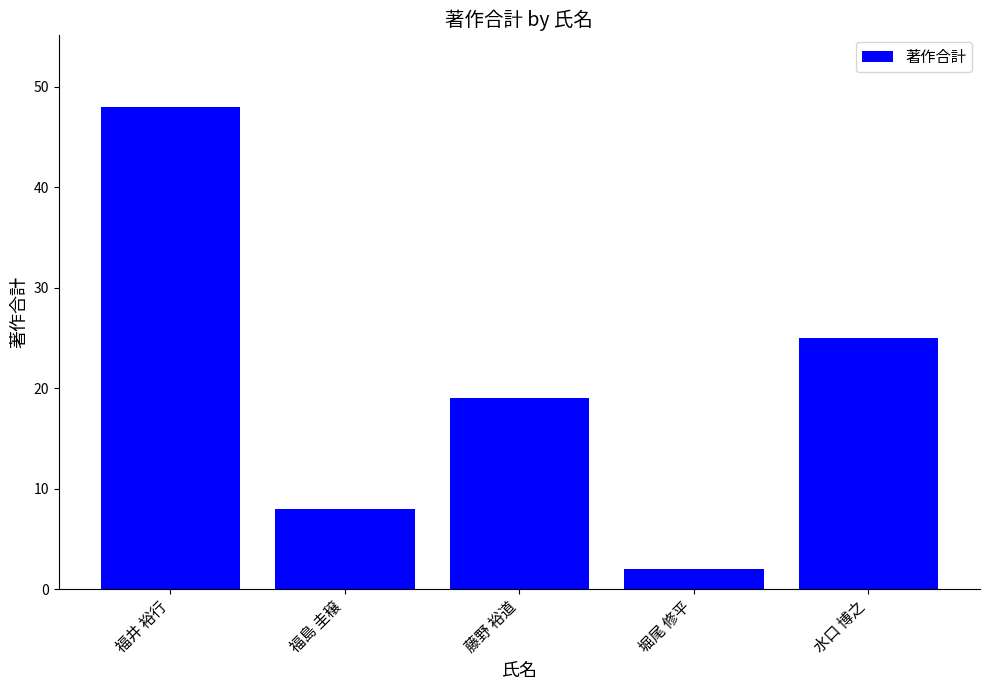

What is the change in value from 堀尾 修平 to 水口 博之?

+23